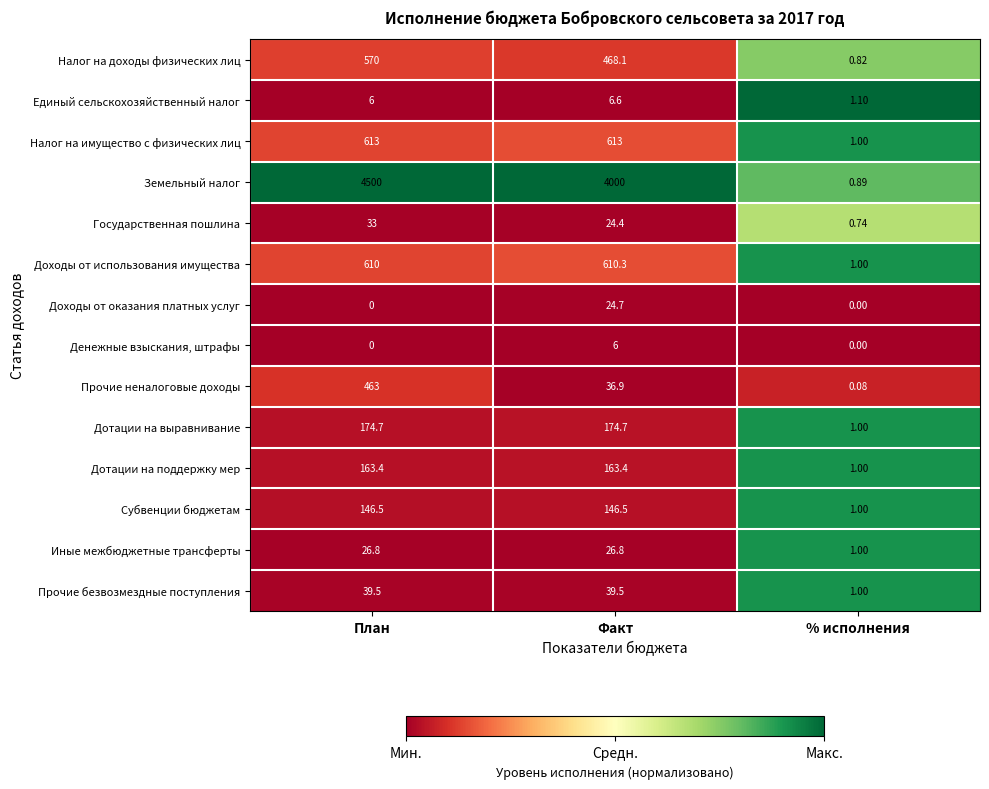

Rank the series by their maximum value, from highest to lowest.

Земельный налог, Налог на имущество с физических лиц, Доходы от использования имущества, Налог на доходы физических лиц, Прочие неналоговые доходы, Дотации на выравнивание, Дотации на поддержку мер, Субвенции бюджетам, Прочие безвозмездные поступления, Государственная пошлина, Иные межбюджетные трансферты, Доходы от оказания платных услуг, Единый сельскохозяйственный налог, Денежные взыскания, штрафы